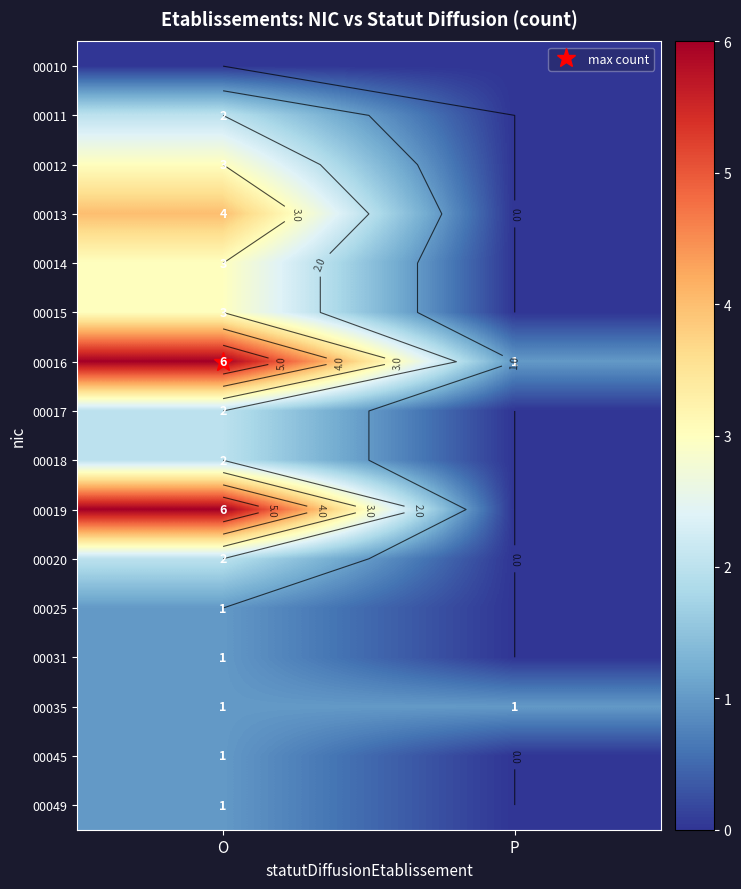

What is the difference between the 00016 values at O and P?

5